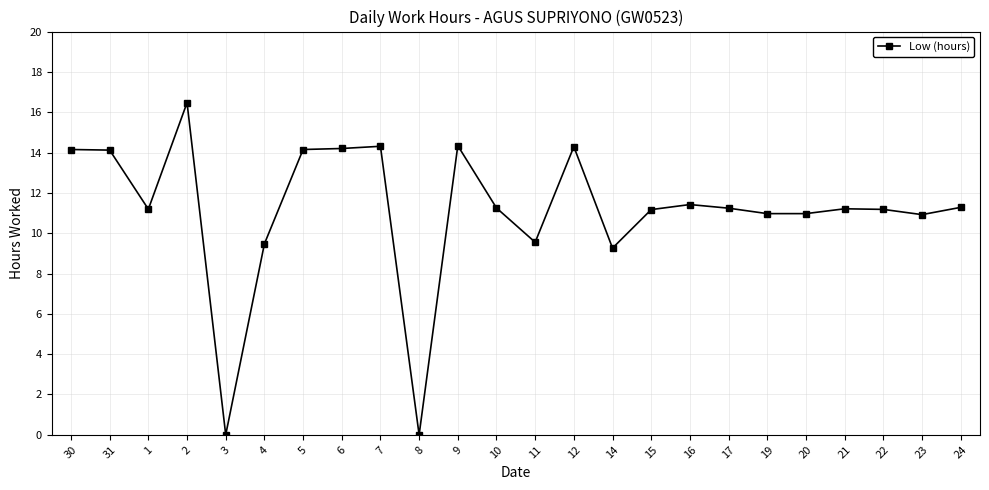

Is it true that the value at 30 is 14.2?

True